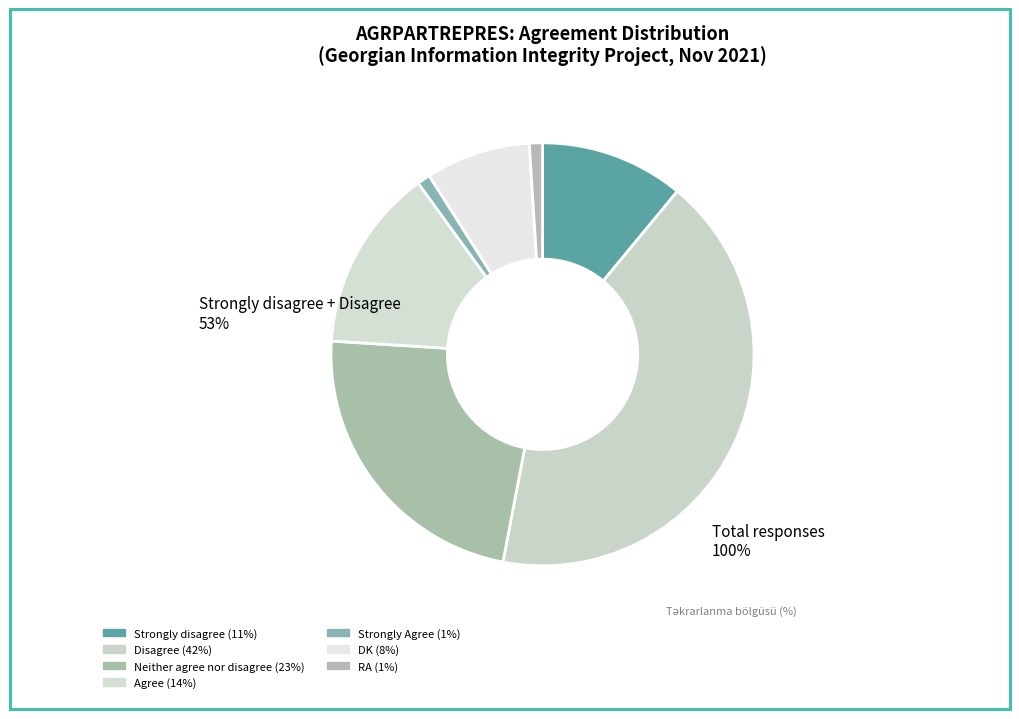

Count the number of slices in the pie.

7